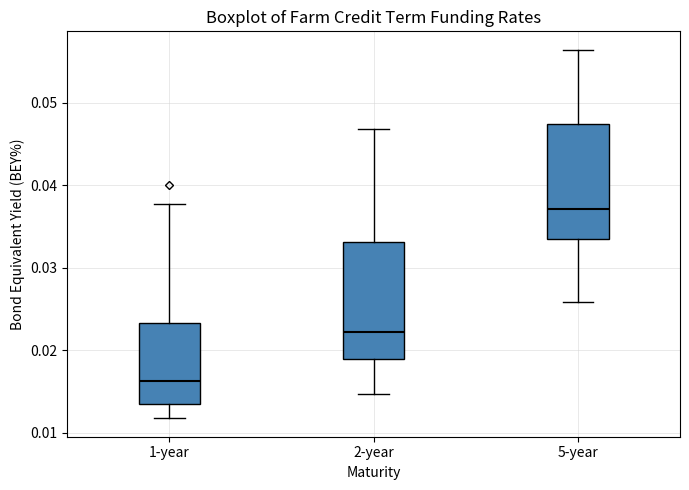

Reading left to right, transcribe this box plot: for each box, give where its median line is, the range the box spans, and where its two whiskers end, as read against the y-axis. The values are not printed on the chart, so give them approximately, as read against the axis.

1-year: median 0.016, box 0.013 to 0.023, whiskers 0.012 to 0.038
2-year: median 0.022, box 0.019 to 0.033, whiskers 0.015 to 0.047
5-year: median 0.037, box 0.034 to 0.047, whiskers 0.026 to 0.056